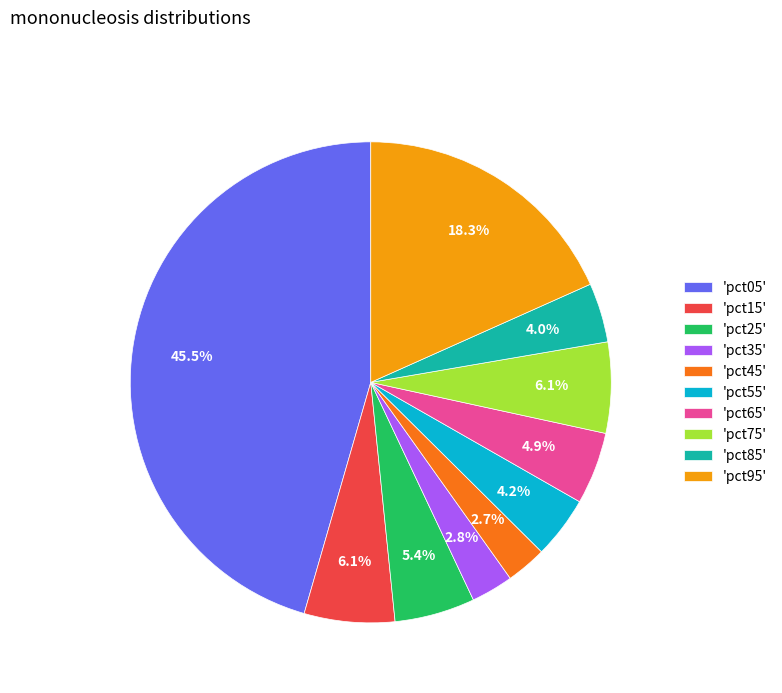

How many segments does this pie chart have?

10